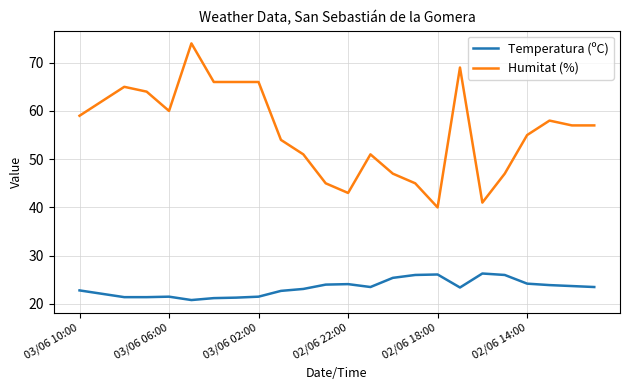

Which series has the largest range (max minus min)?

Humitat (%)